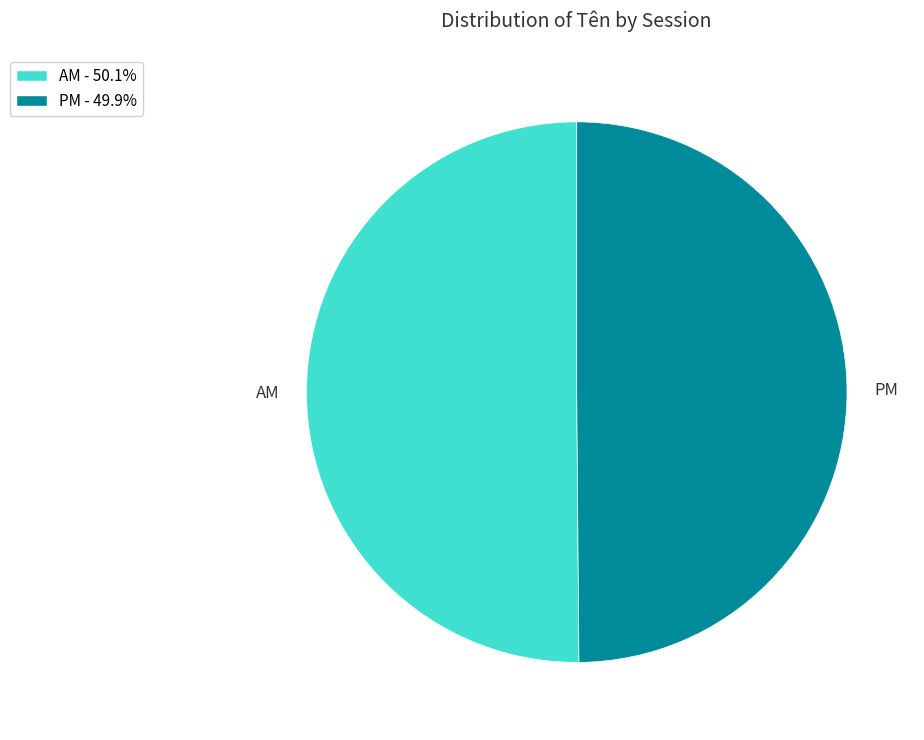

True or false: AM accounts for 42% of the total.

False